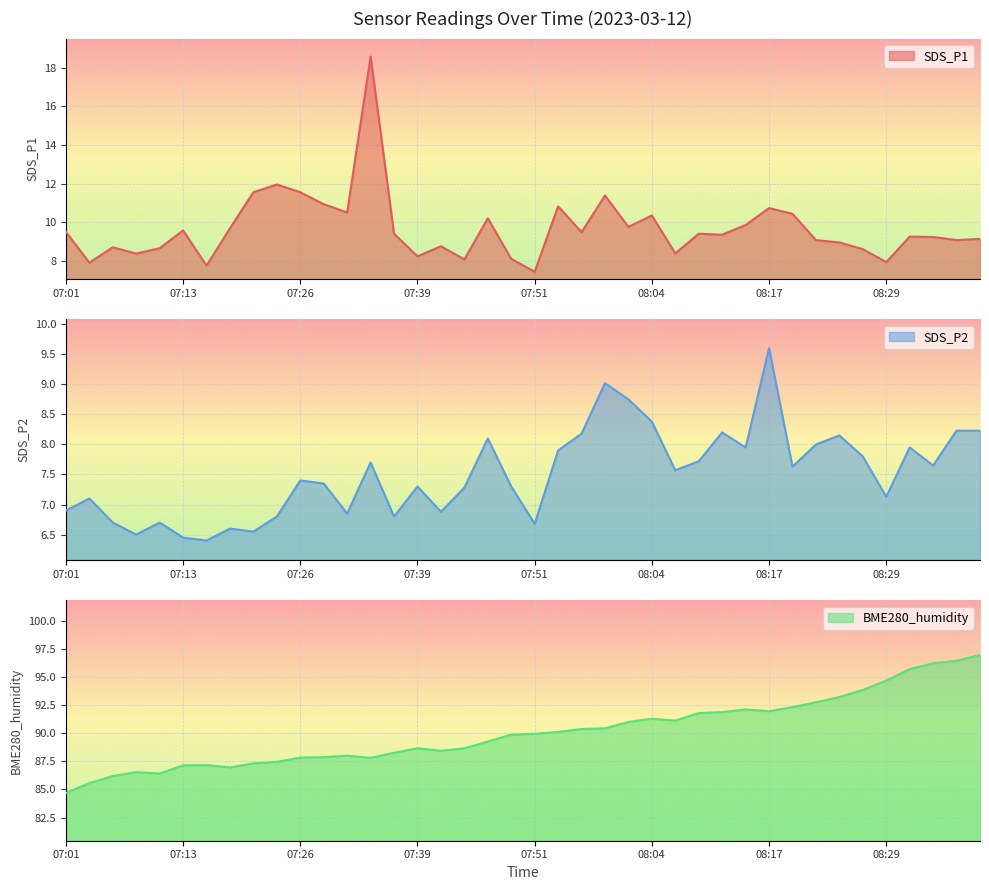

What is the label of the 24th point from the right?

07:41